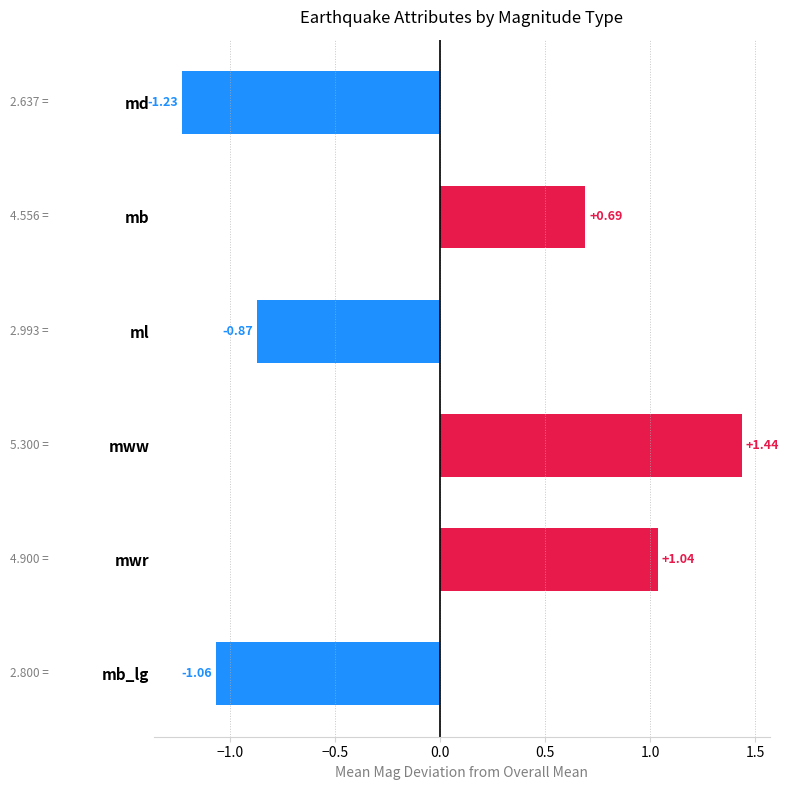

List the labels in order of value, largest first.

mww, mwr, mb, ml, mb_lg, md